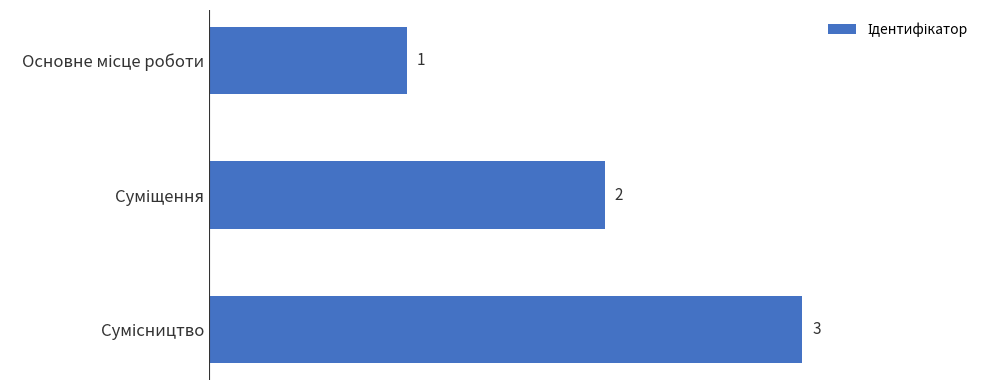

What is the greatest value displayed?

3